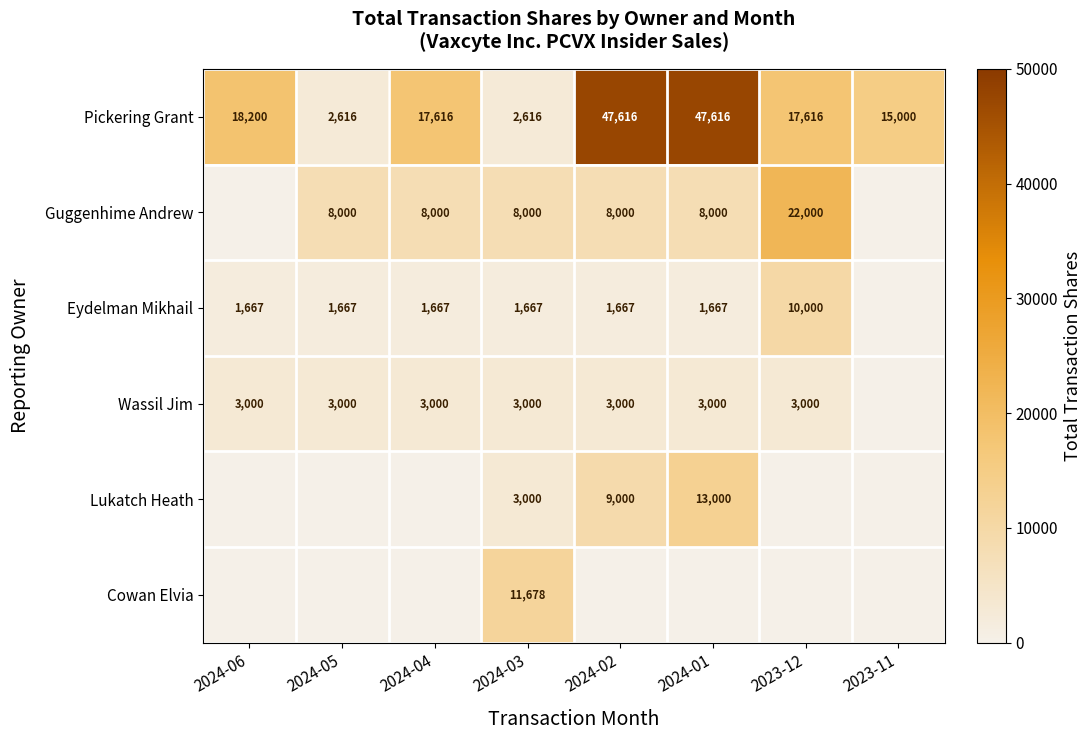

At which category is the sum across all series the highest?

2024-01